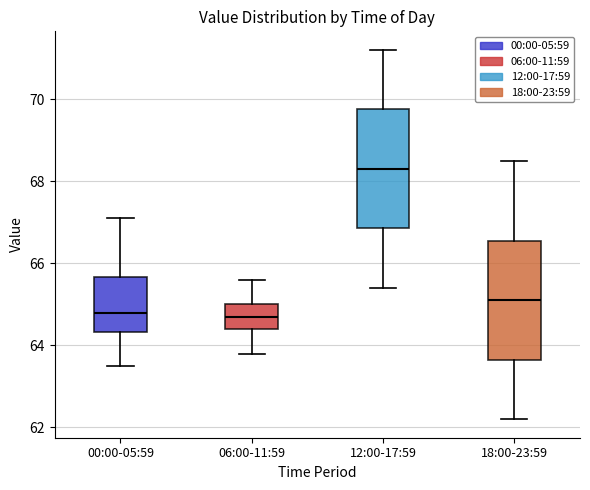

Where is the upper edge of the box for 12:00-17:59 on the y-axis? The values are not printed on the chart, so give them approximately, as read against the axis.

69.8